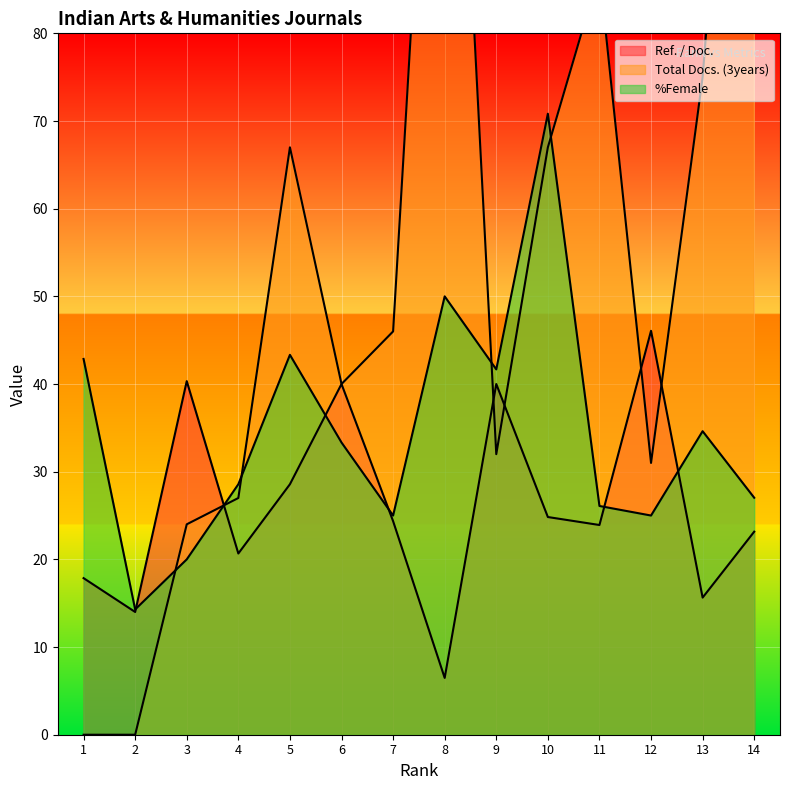

What is the greatest value displayed?

149.0